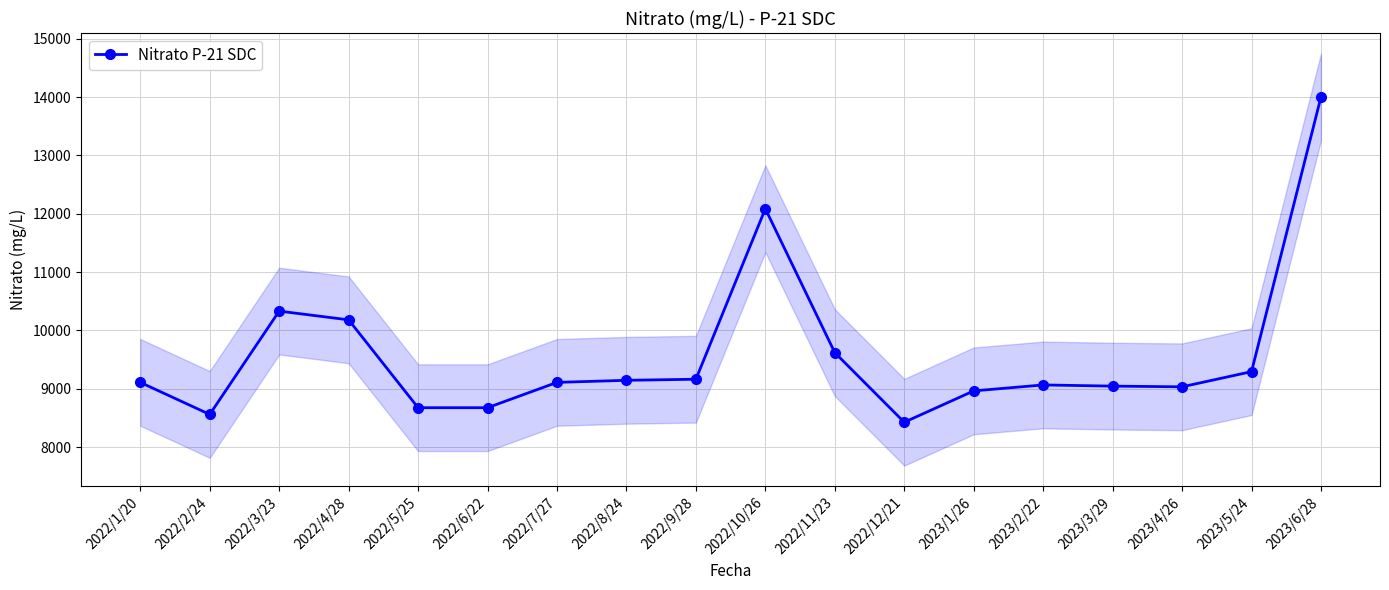

What is the sum of all values?

172504.7